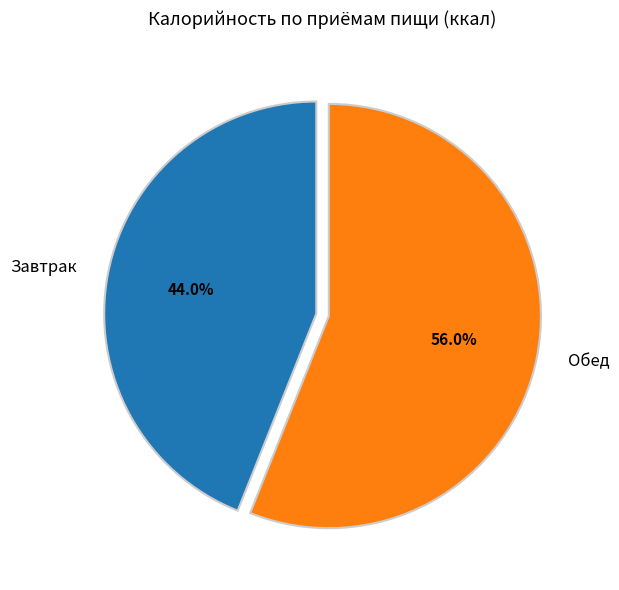

To the nearest percent, what is the difference between the largest and smallest slice percentages?

12%